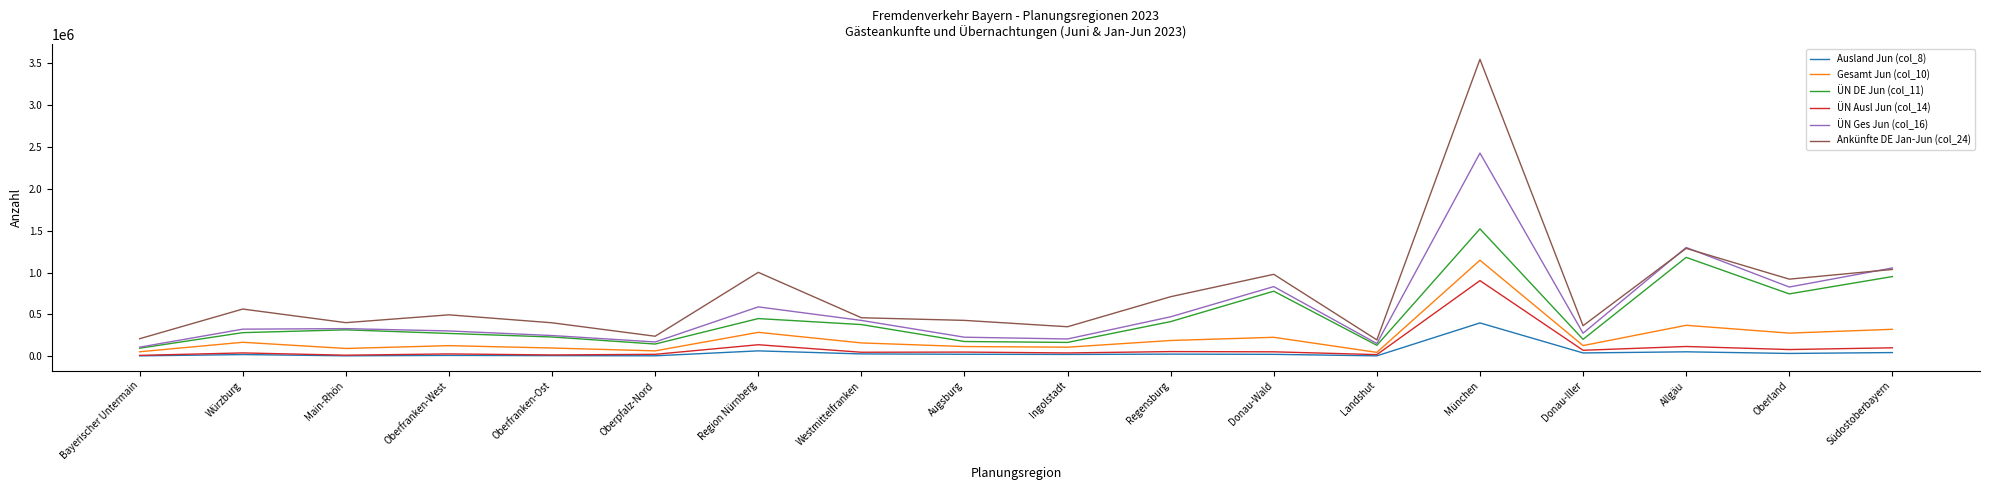

How many categories are shown in the chart?

18